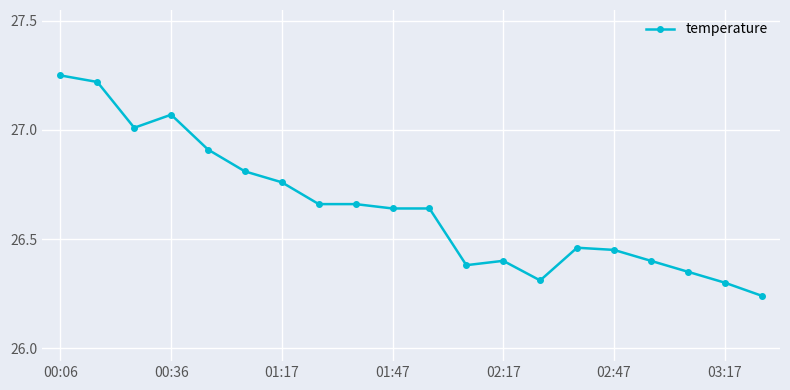

What is the value of the 3rd point from the left?

27.0